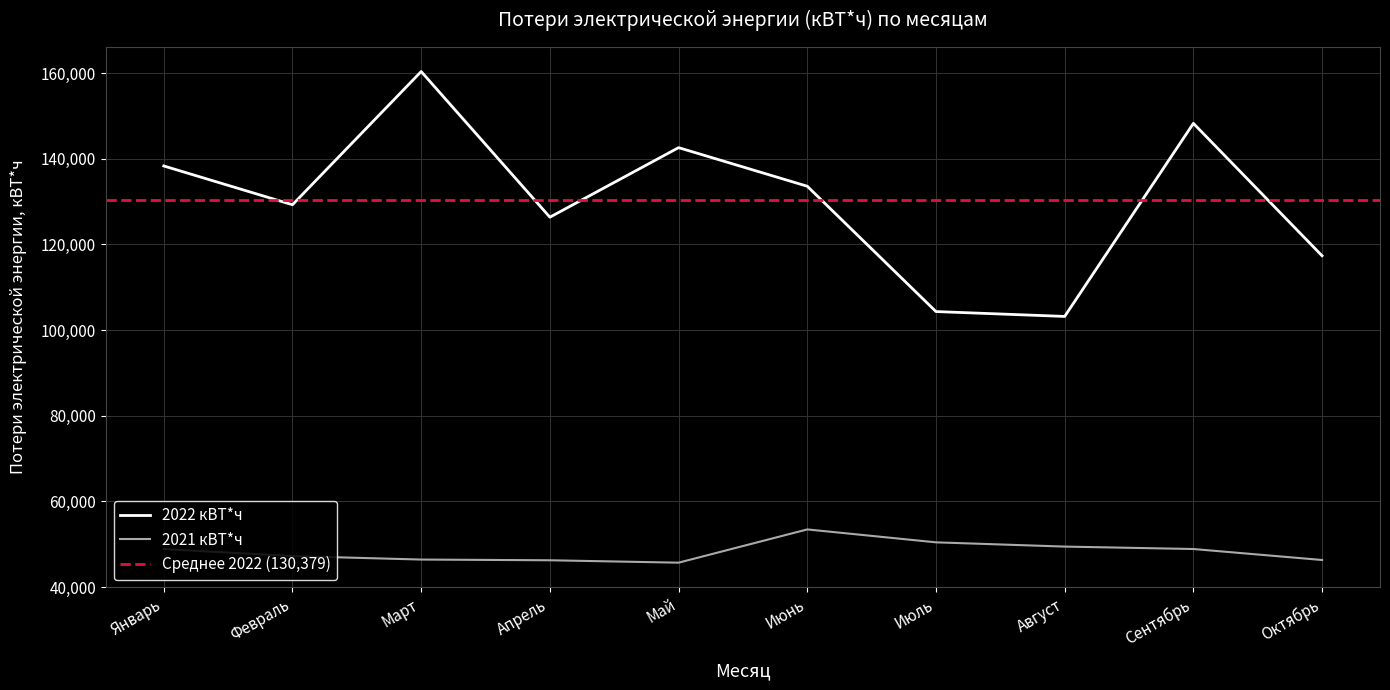

Is this an area chart (filled region under the line)?

No